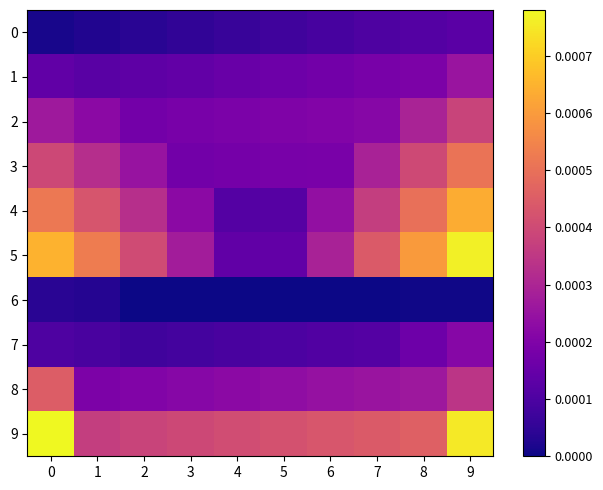

Which series has the largest range (max minus min)?

5